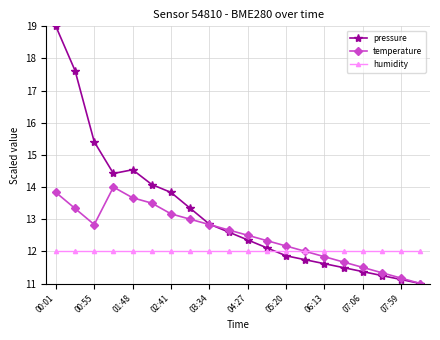

What is the maximum value shown in the chart?

19.0